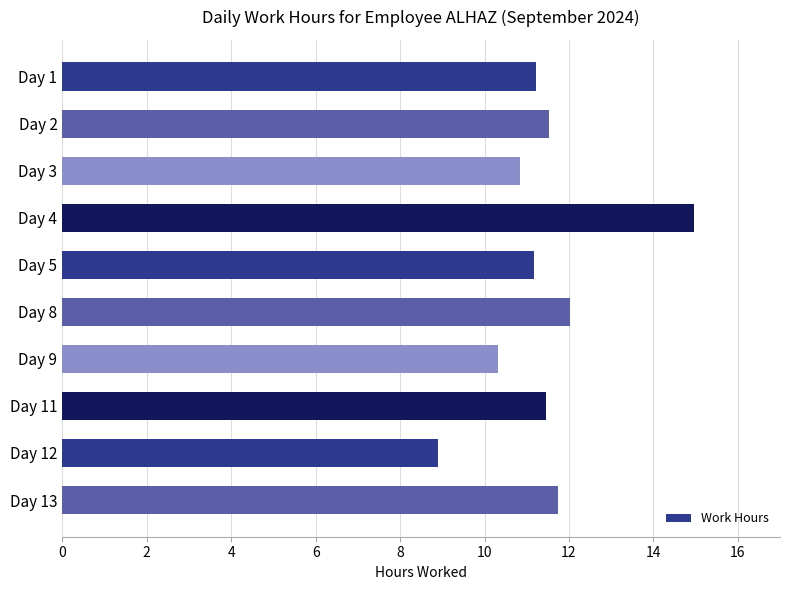

What is the approximate value at Day 5?

11.2